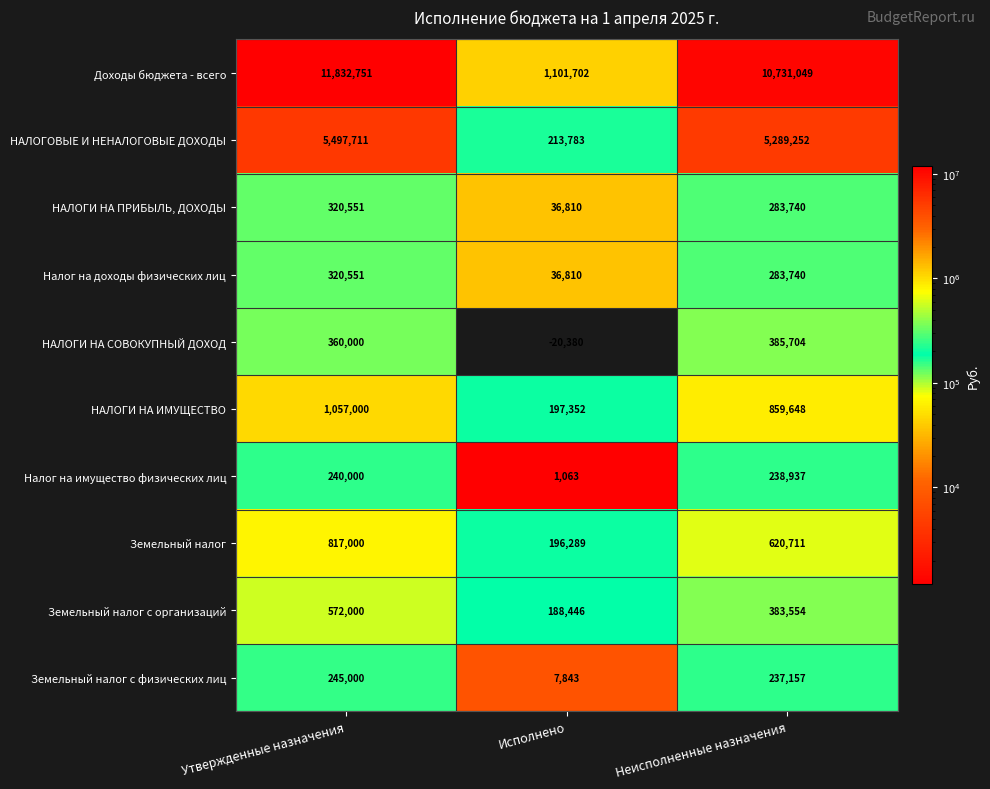

At which category is the sum across all series the highest?

Утвержденные назначения